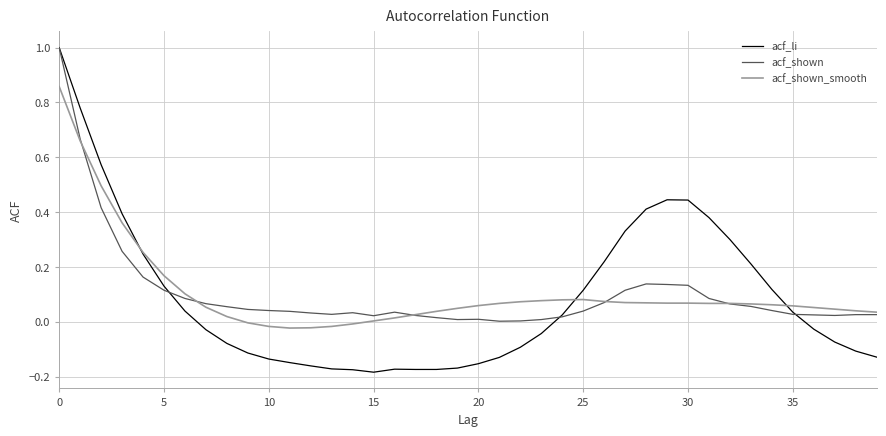

Which series has the widest spread of values?

acf_li